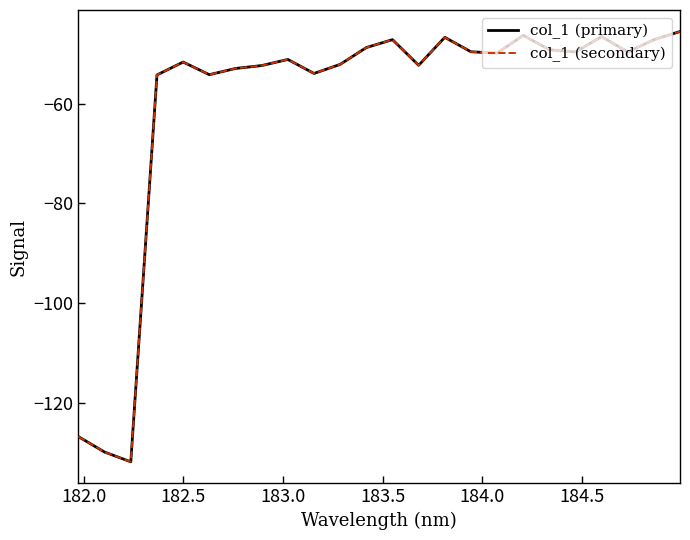

Does the chart have visible grid lines?

No